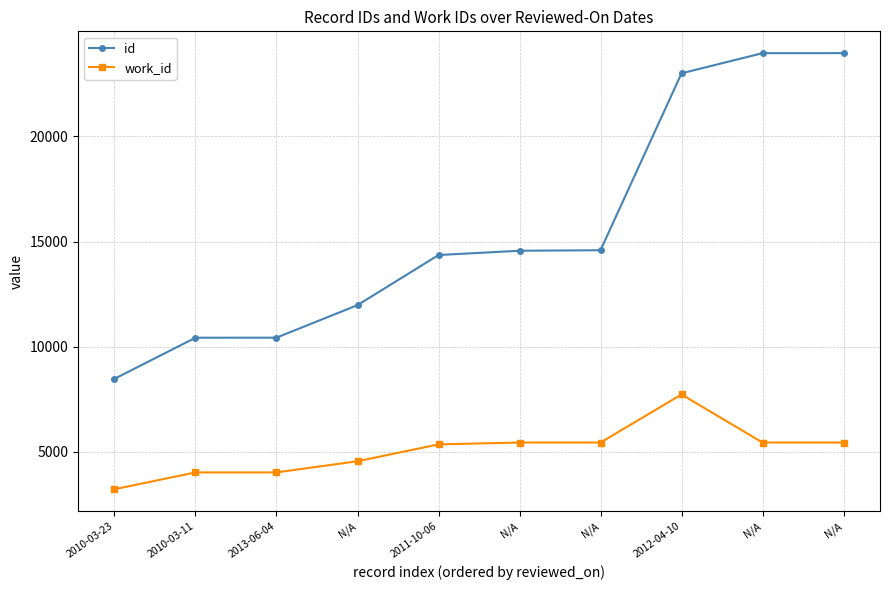

Reading right to left, extract all data points from this chart.

id: N/A=23957	N/A=23956	2012-04-10=22998	N/A=14588	N/A=14564	2011-10-06=14360	N/A=11978	2013-06-04=10432	2010-03-11=10430	2010-03-23=8477
work_id: N/A=5447	N/A=5447	2012-04-10=7732	N/A=5447	N/A=5447	2011-10-06=5359	N/A=4558	2013-06-04=4027	2010-03-11=4027	2010-03-23=3228